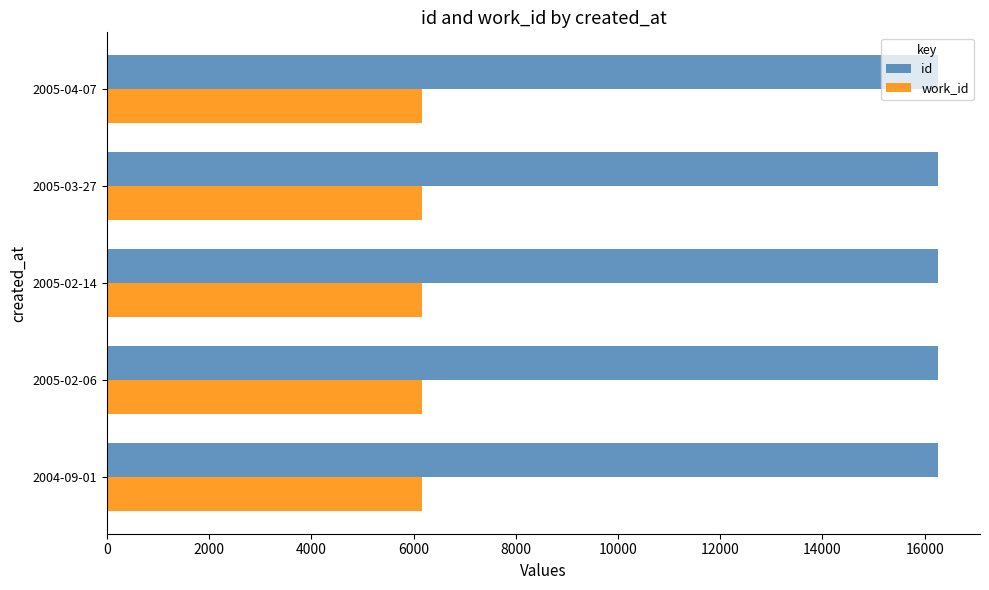

What is the sum of all work_id values?

30815